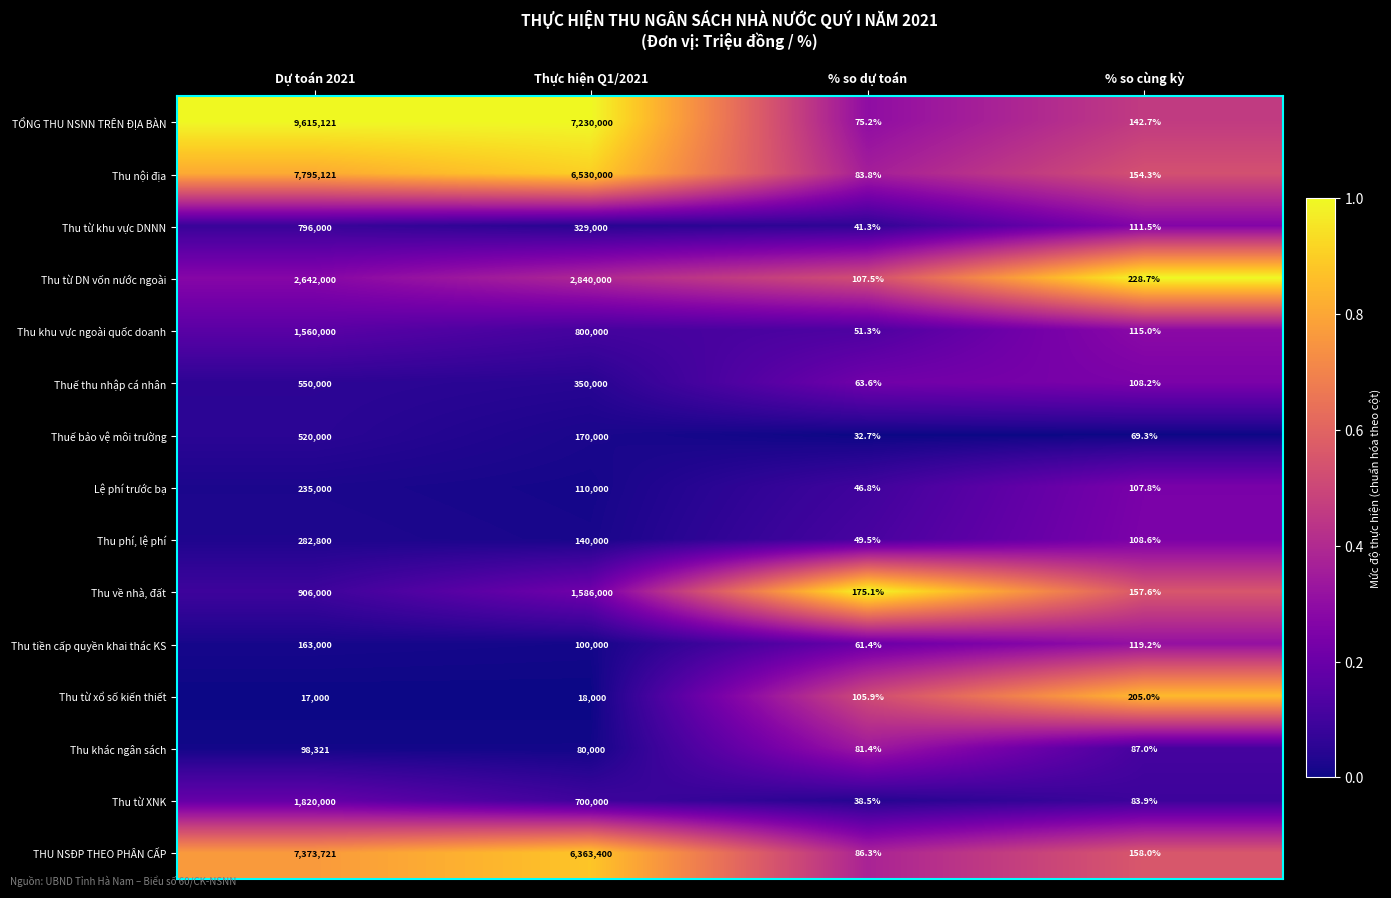

Is it true that Thu khu vực ngoài quốc doanh equals 115.0 at % so cùng kỳ?

True